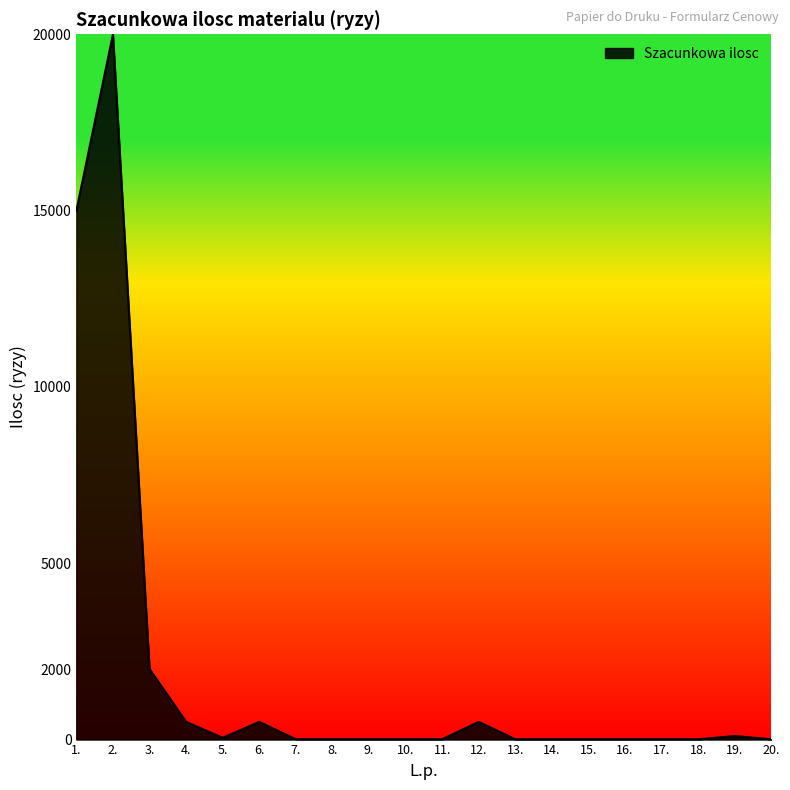

What is the greatest value displayed?

20000